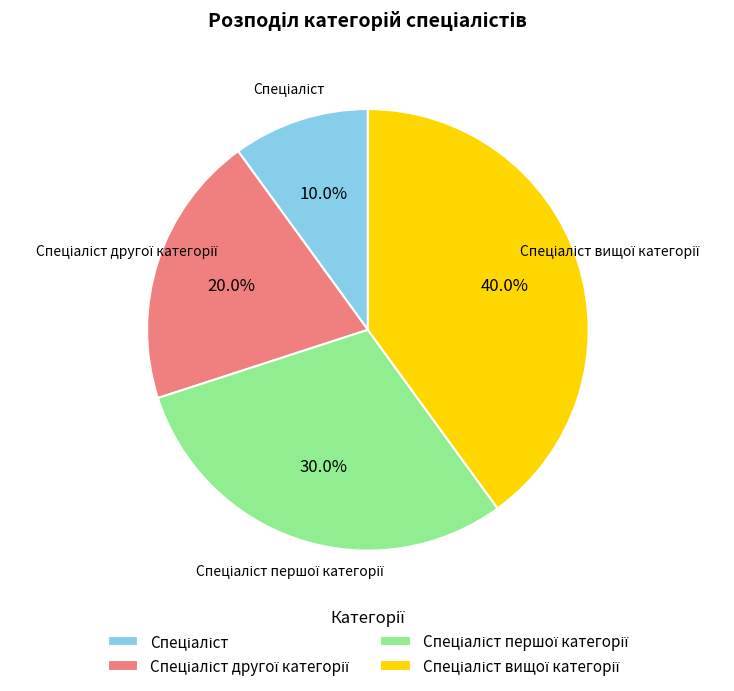

Does any single category account for the majority?

No